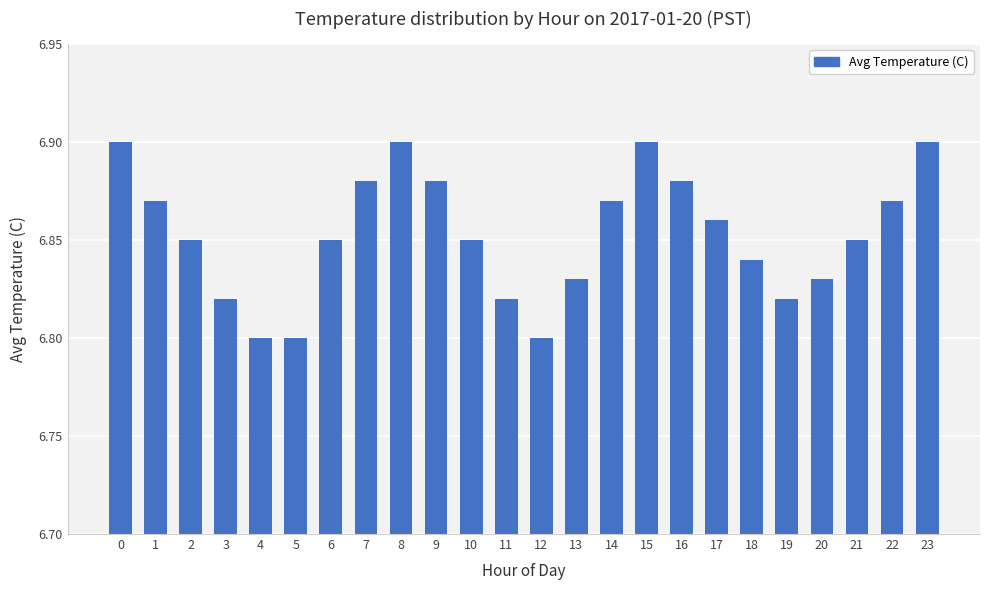

Between 22 and 13, which is larger?

22